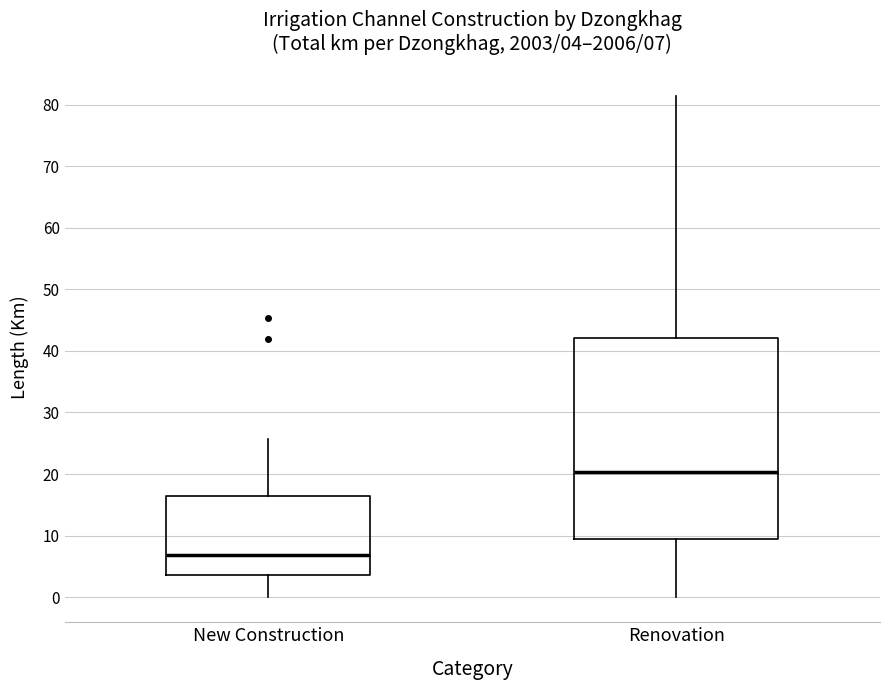

Which box has the highest median line?

Renovation